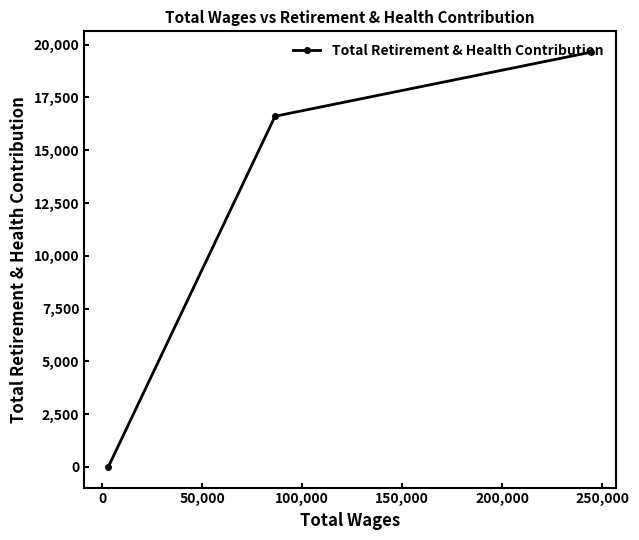

What is the maximum value shown in the chart?

19652